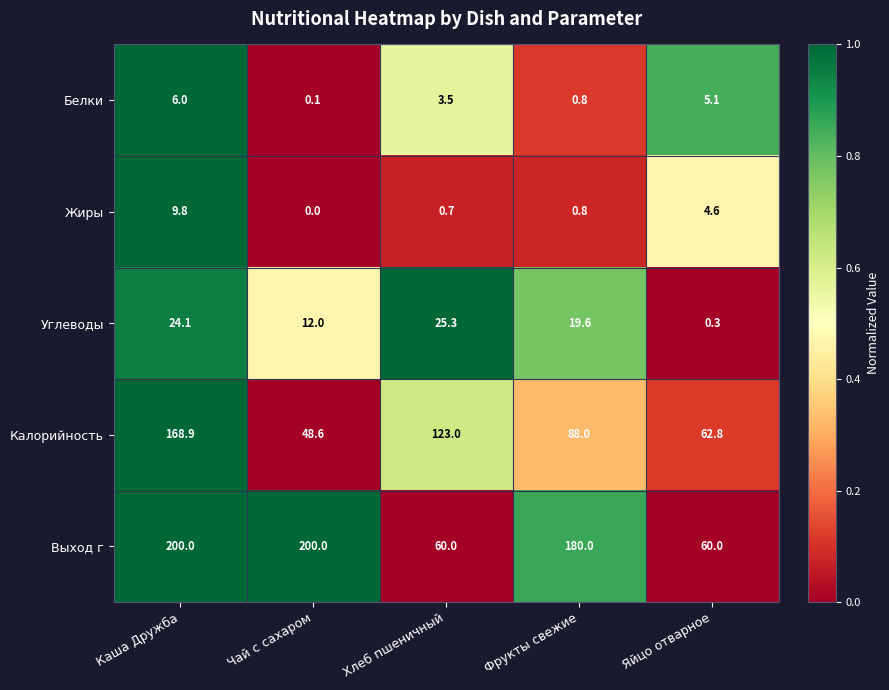

What is the sum of all Белки values?

15.5